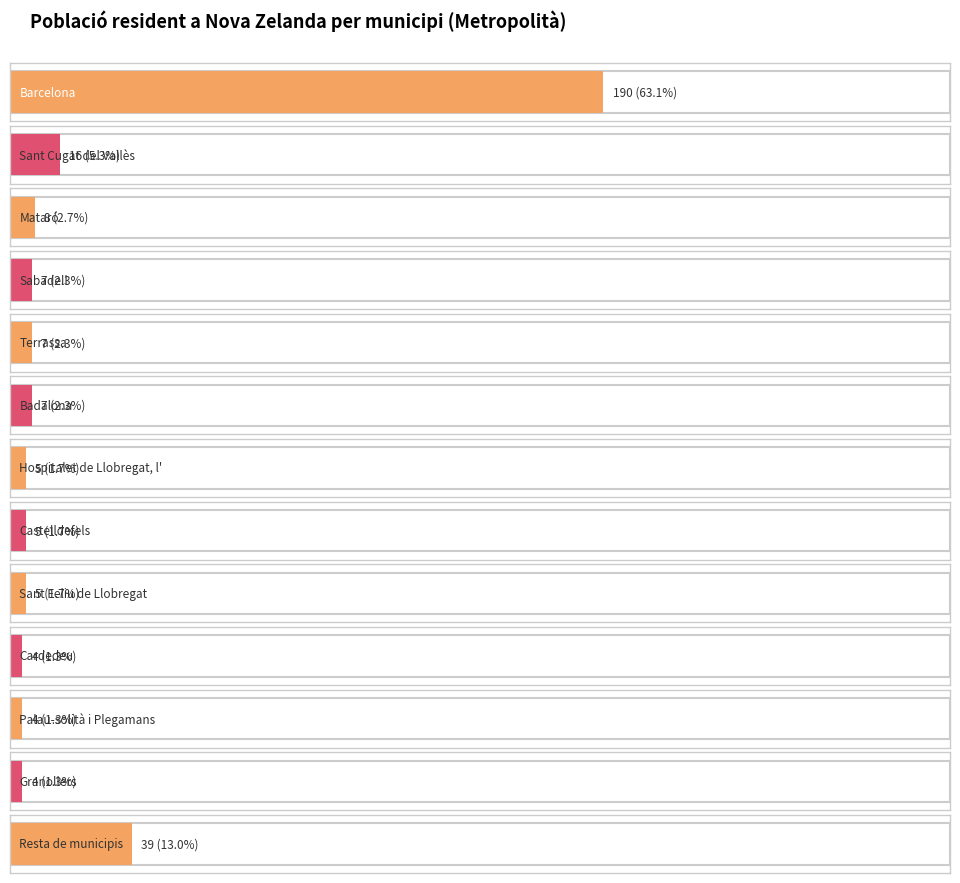

Rank the categories by value from lowest to highest.

Cardedeu, Palau-solità i Plegamans, Granollers, Hospitalet de Llobregat, l', Castelldefels, Sant Feliu de Llobregat, Sabadell, Terrassa, Badalona, Mataró, Sant Cugat del Vallès, Resta de municipis, Barcelona